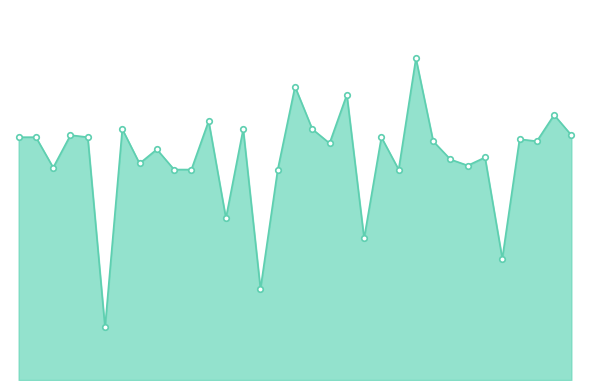

What is the label of the 10th point from the right?

2007-07